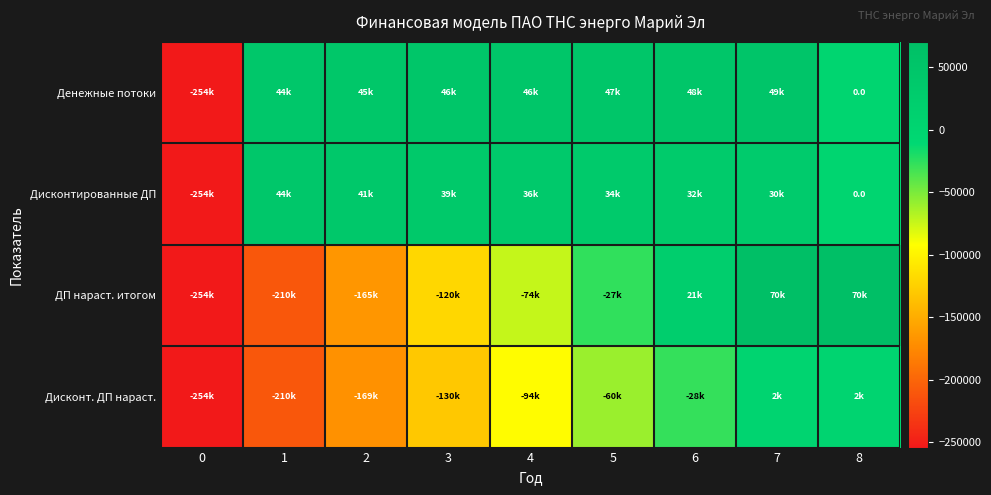

True or false: Денежные потоки has a value of 47922.6 at 6.

True